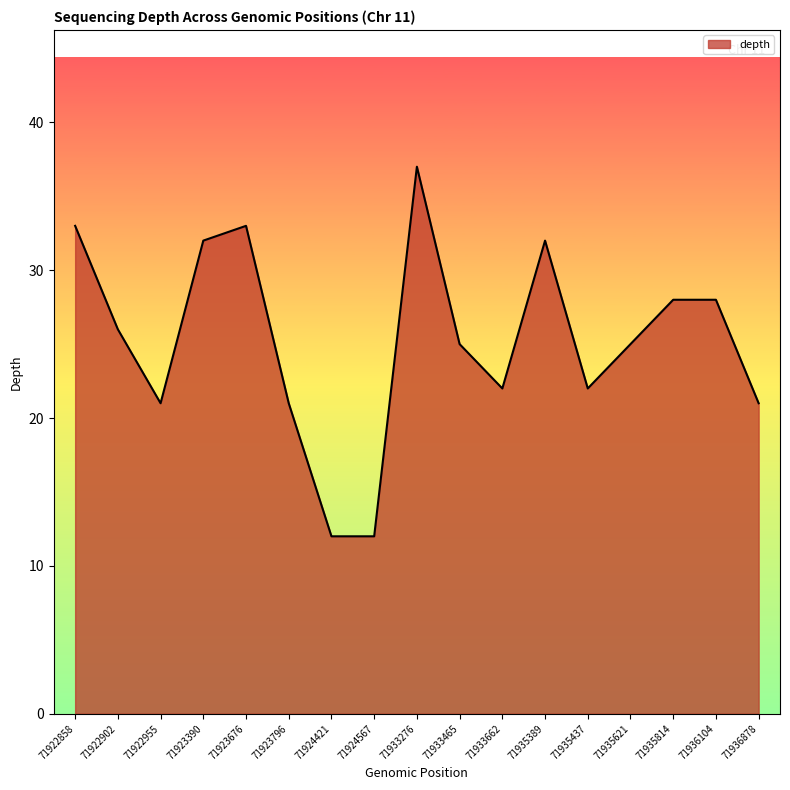

What is the difference between the maximum and minimum values?

25